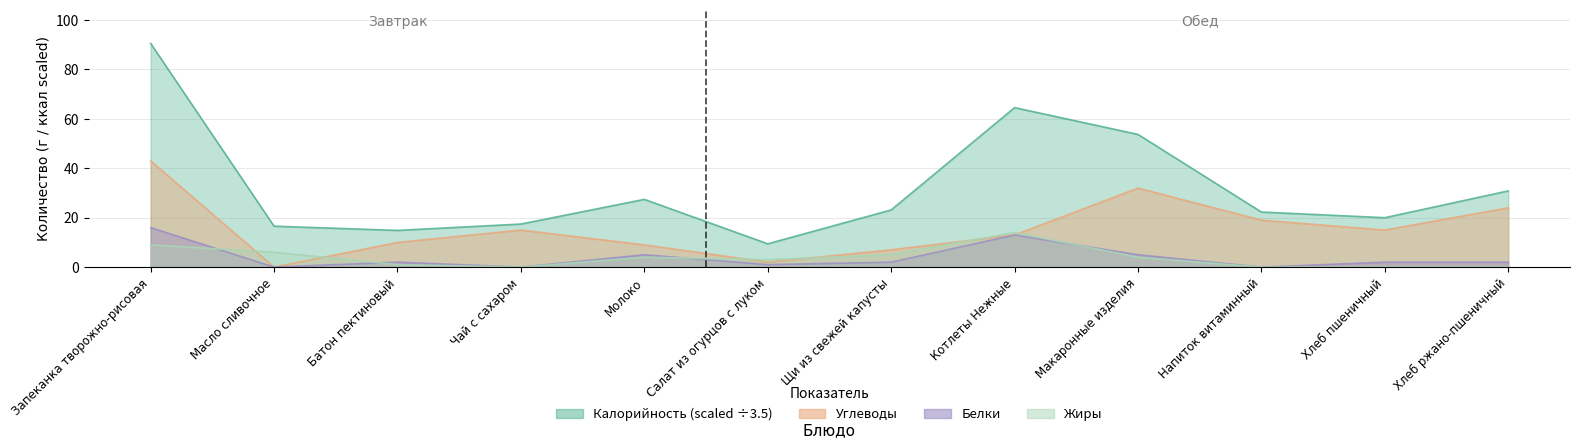

What are all the series names shown in the legend?

Калорийность, Белки, Жиры, Углеводы